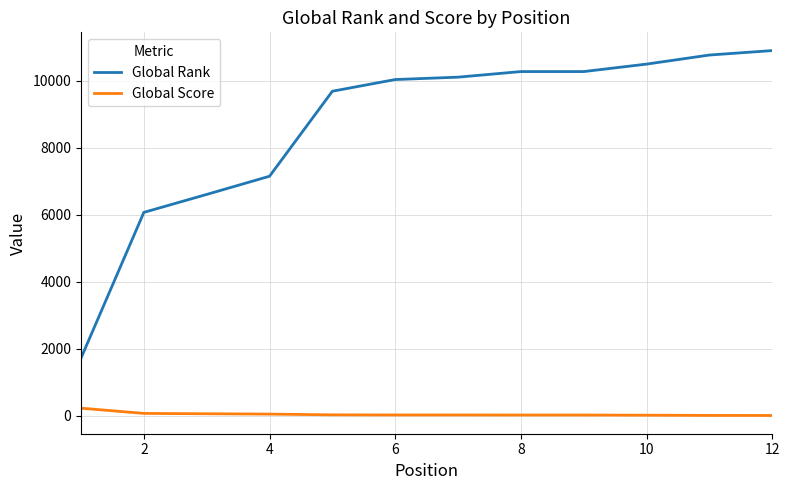

Which series has the largest range (max minus min)?

Global Rank